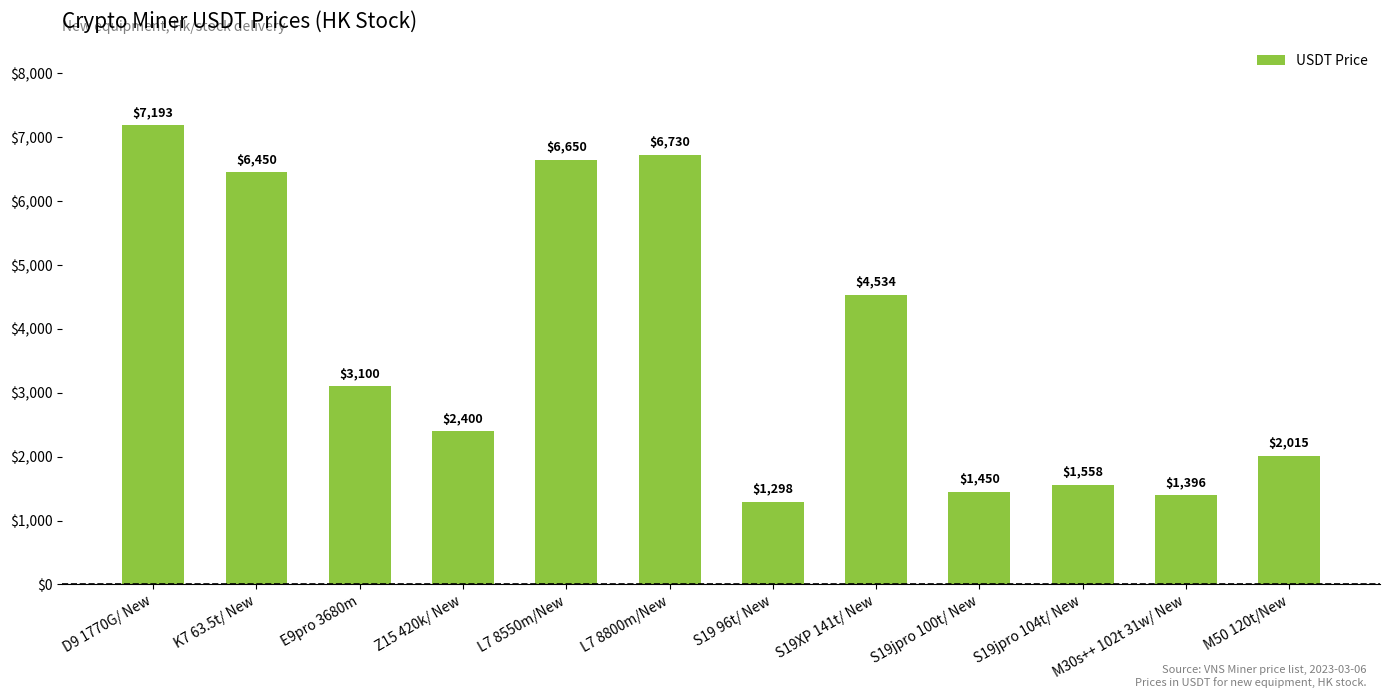

What is the average value?

3731.2